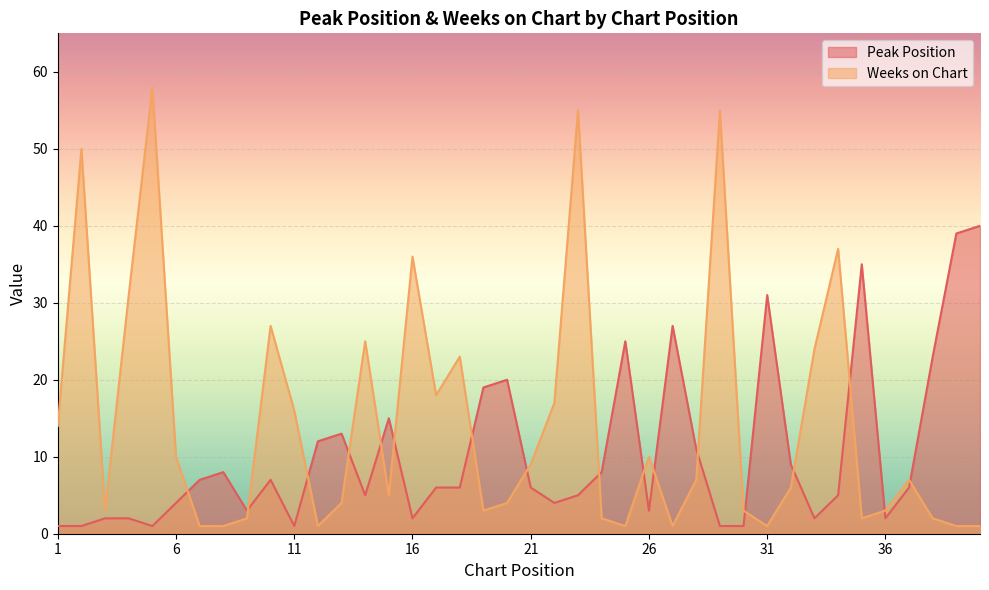

How many values in the Peak Position series exceed 6?

18